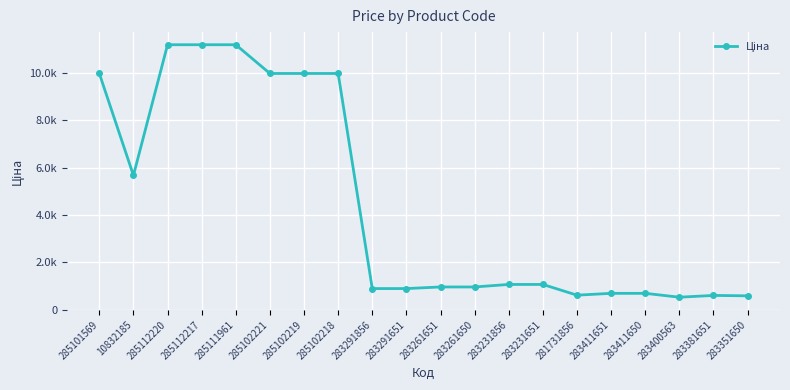

What is the sum of the values at 10832185 and 283291856?

6569.7